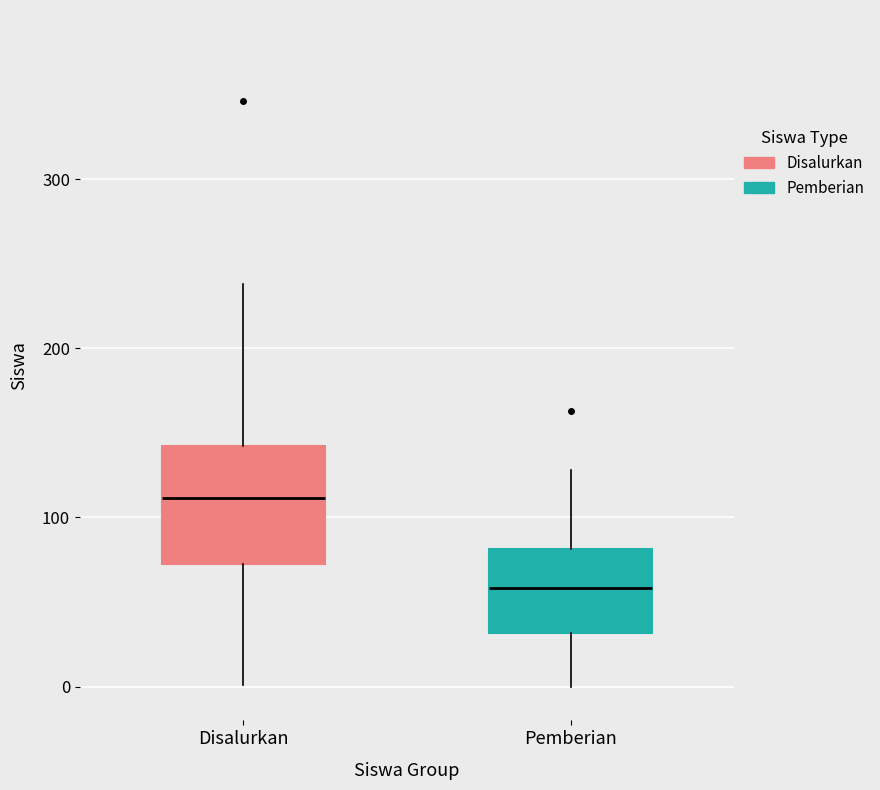

Which box has the highest median line?

Disalurkan